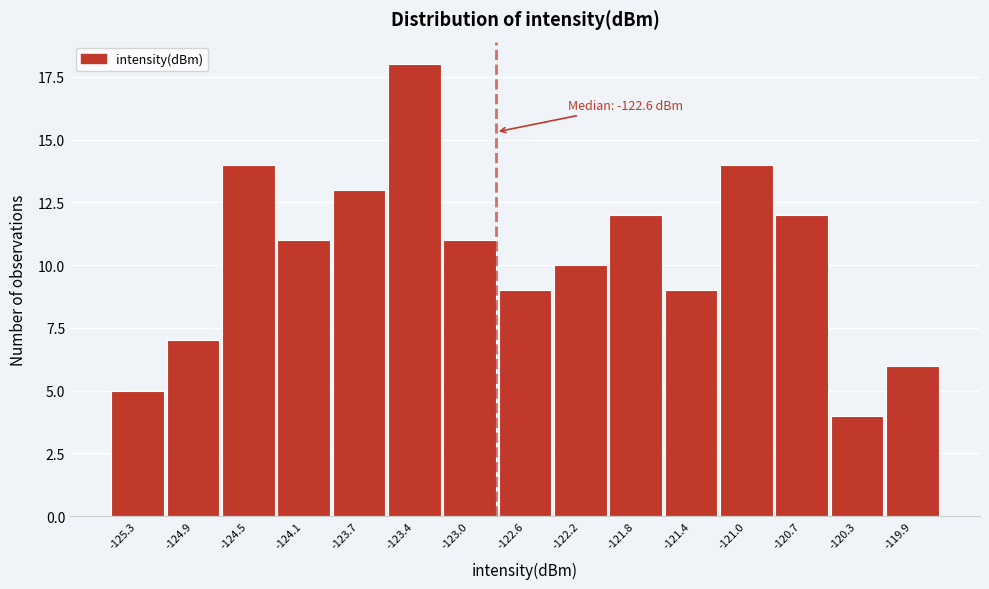

Reading left to right, extract all data points from this chart.

5	7	14	11	13	18	11	9	10	12	9	14	12	4	6